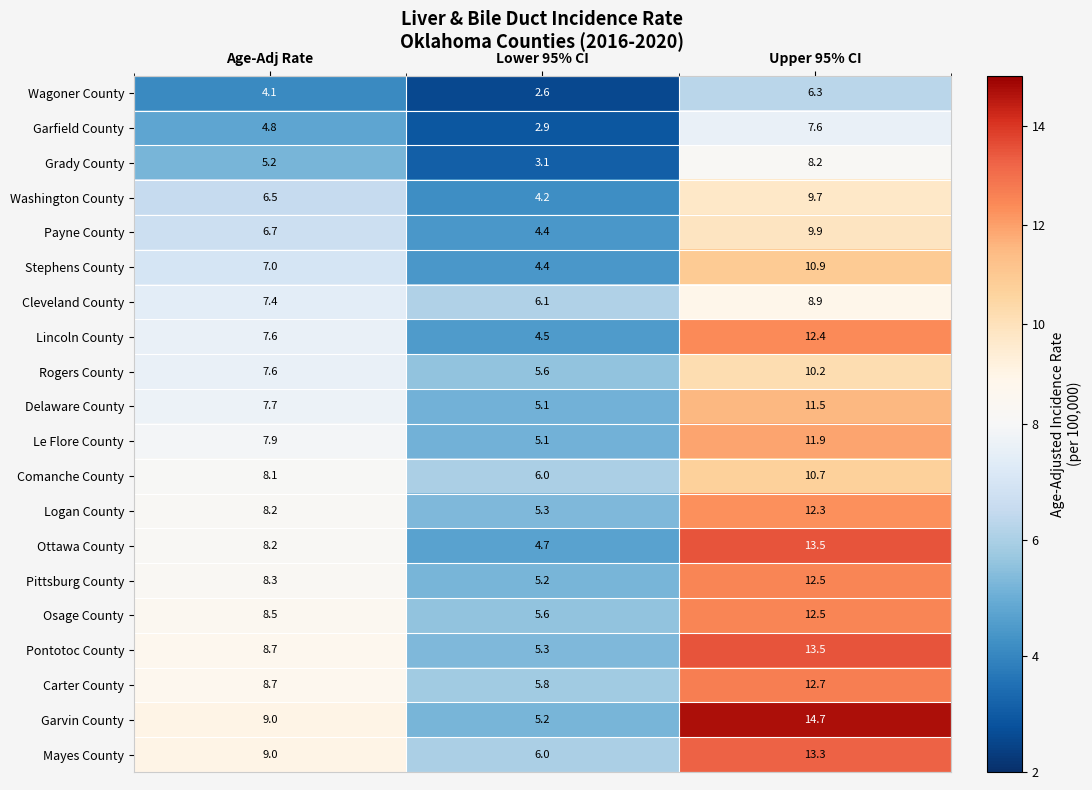

What is the lowest value of the Le Flore County series?

5.1